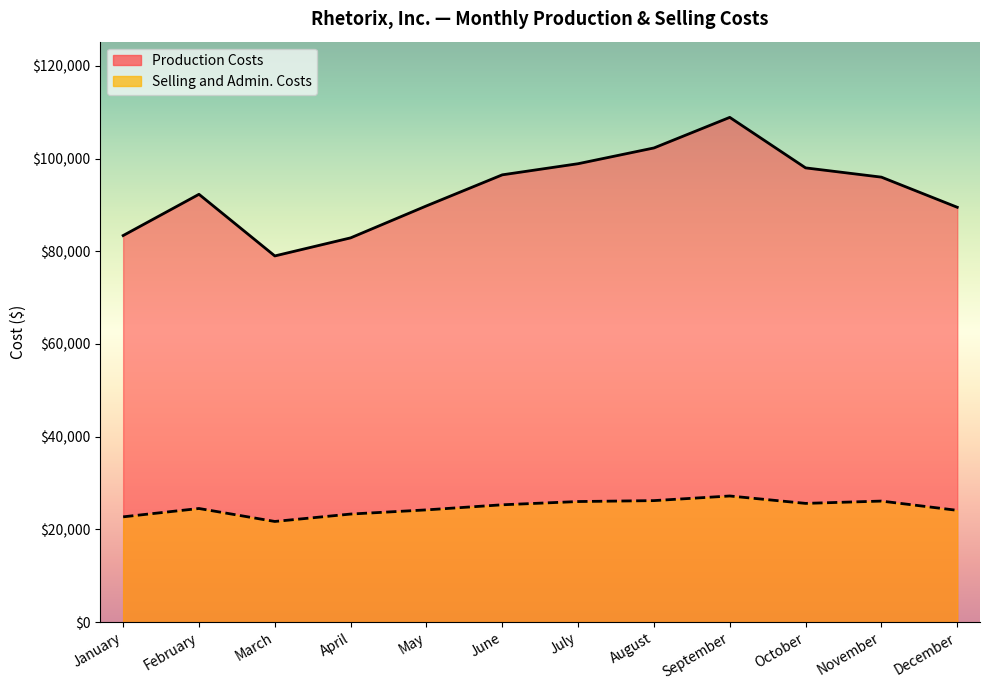

Does the chart have visible grid lines?

No